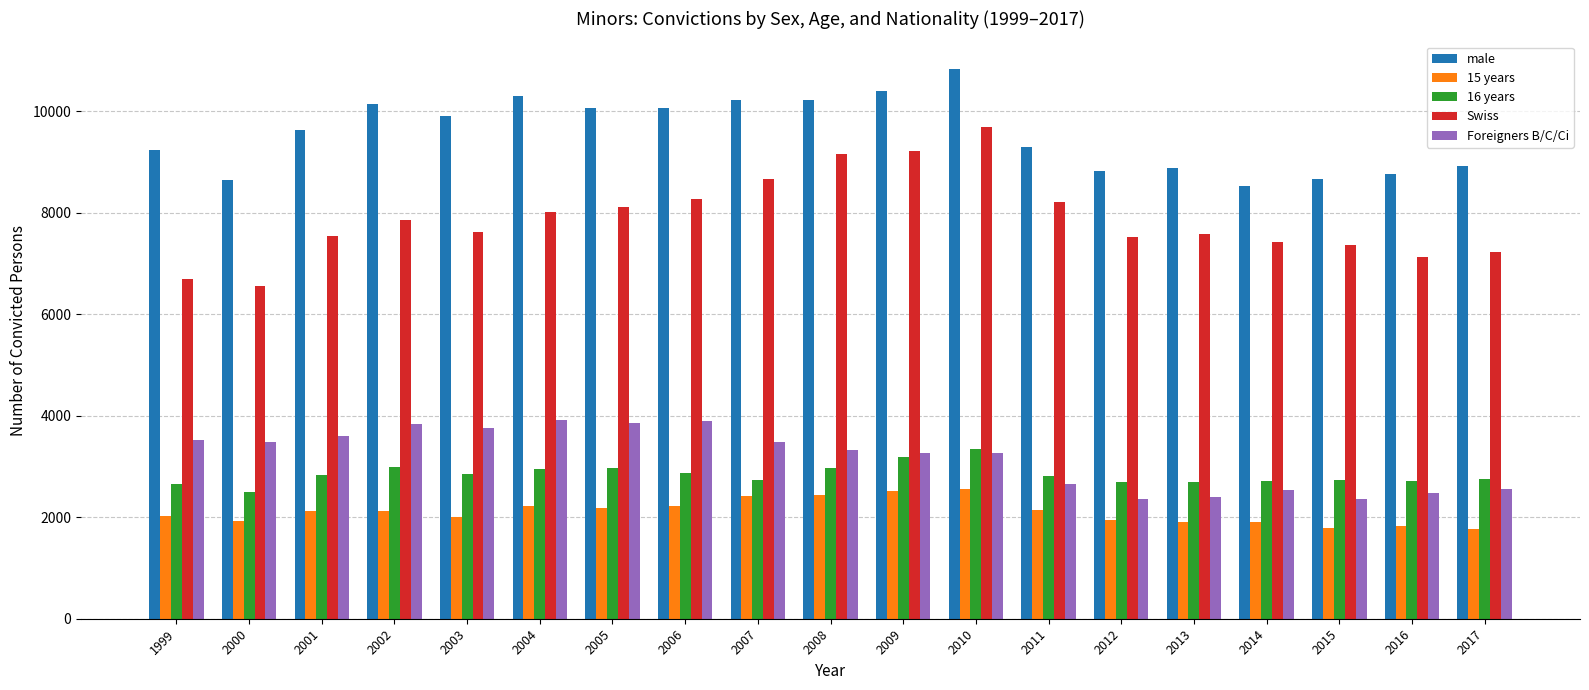

What is the spread (max minus min) of values at 2012?

6881